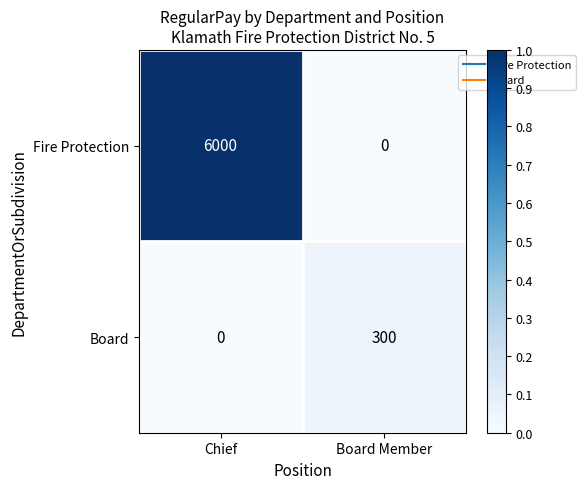

What is the total value across all series at Chief?

6000